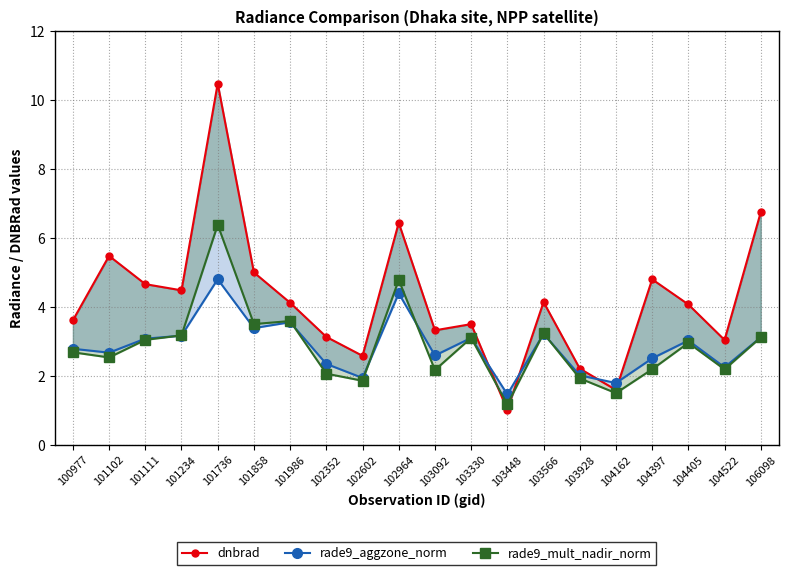

What is the approximate value of dnbrad at 100977?

3.6